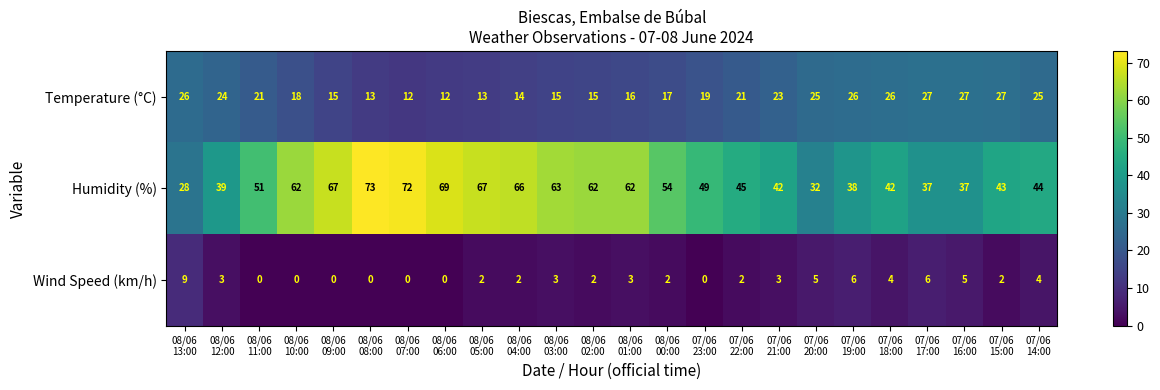

List the series in order of their overall mean, highest first.

Humidity (%), Temperature (°C), Wind Speed (km/h)